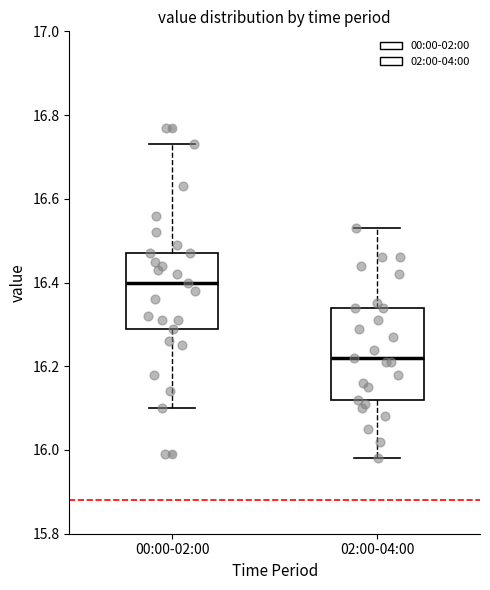

Which box is the tallest, from its lower edge to its upper edge?

02:00-04:00